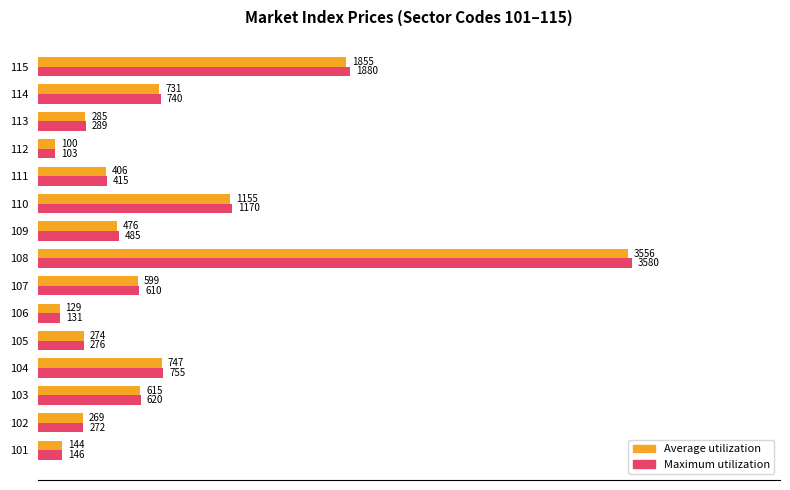

What are all the series names shown in the legend?

Average utilization, Maximum utilization